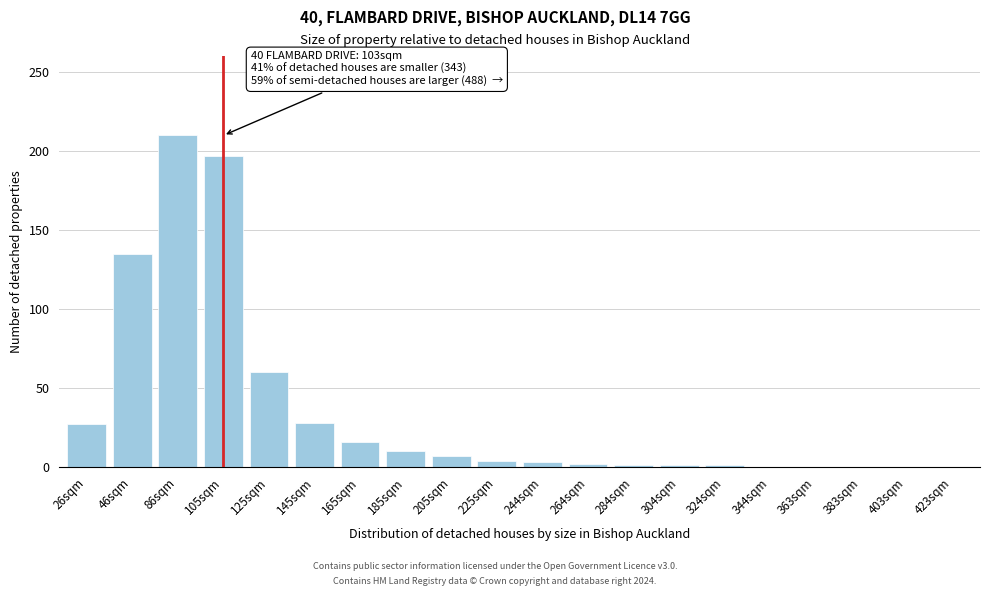

At which label is the value closest to 105?

46sqm